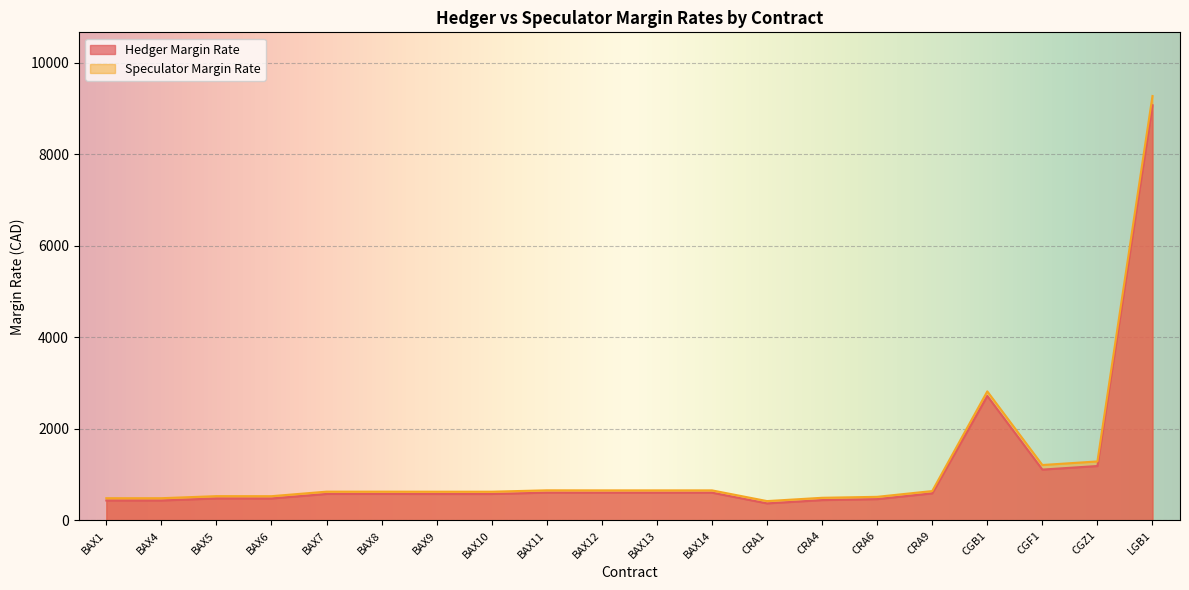

What is the sum of all Speculator Margin Rate values?

23862